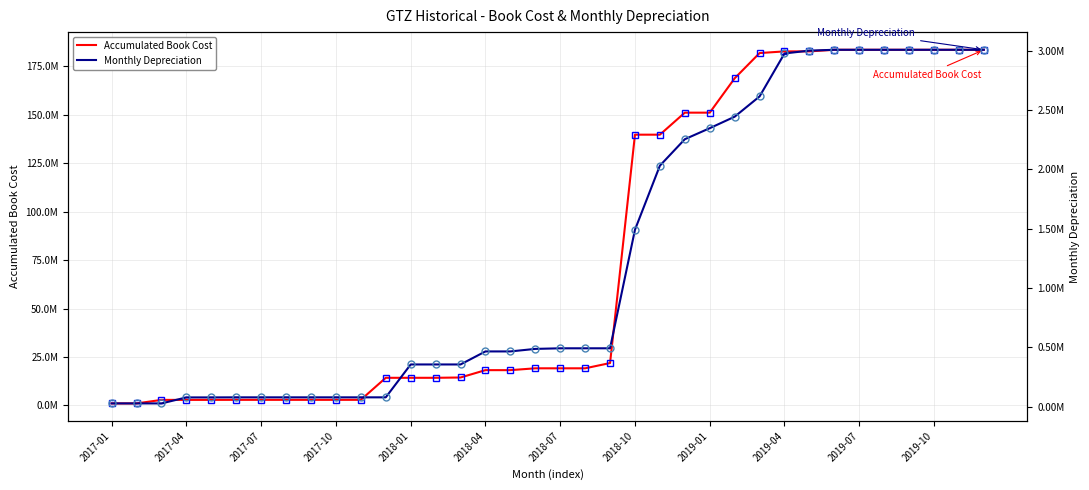

What is the value of the Accumulated Book Cost point at the 12th from the left?

14225710.2